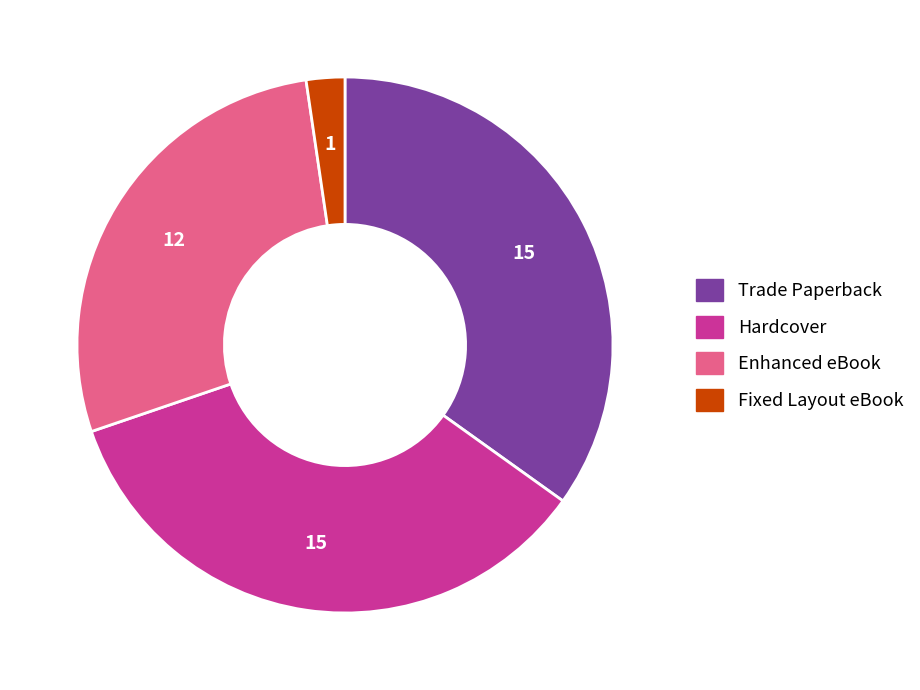

What is the ratio of the value at Enhanced eBook to the value at Fixed Layout eBook?

12.0